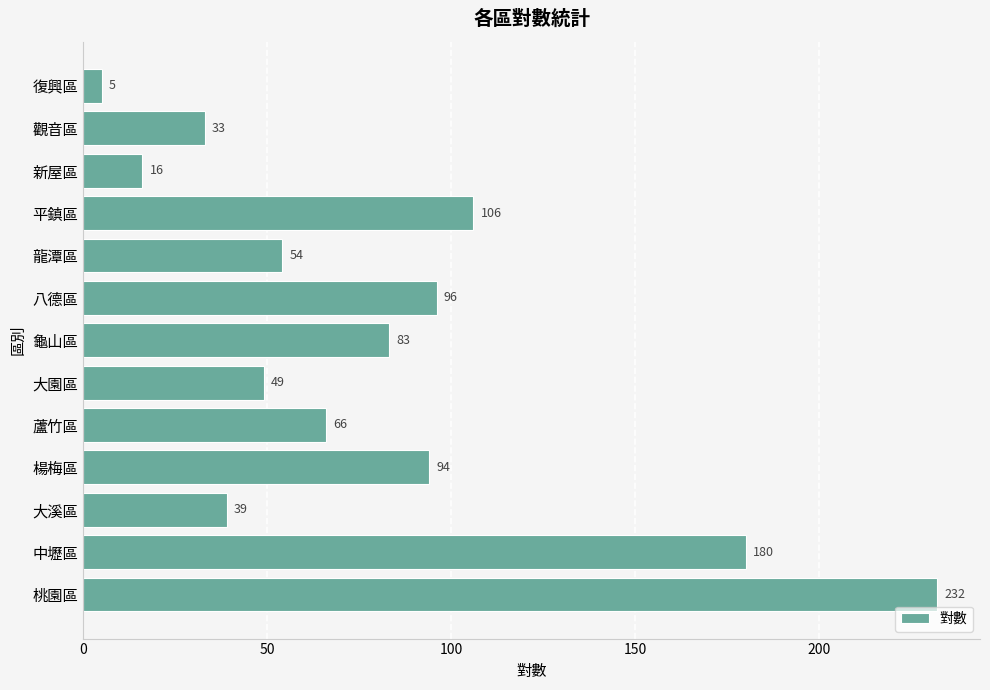

Reading bottom to top, extract all data points from this chart.

桃園區=232	中壢區=180	大溪區=39	楊梅區=94	蘆竹區=66	大園區=49	龜山區=83	八德區=96	龍潭區=54	平鎮區=106	新屋區=16	觀音區=33	復興區=5